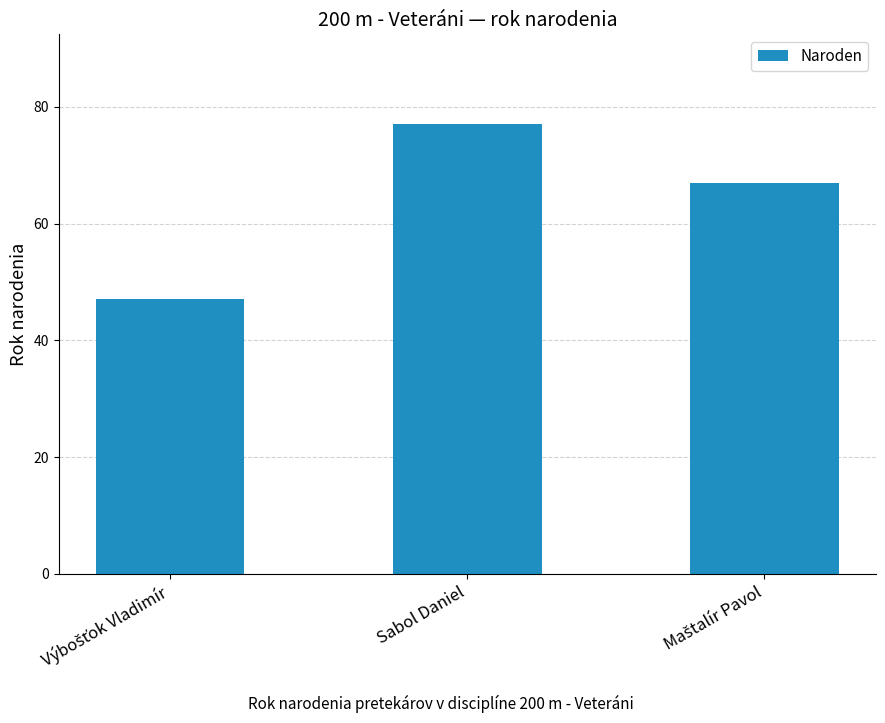

At which category does the chart reach its peak across all series?

Sabol Daniel